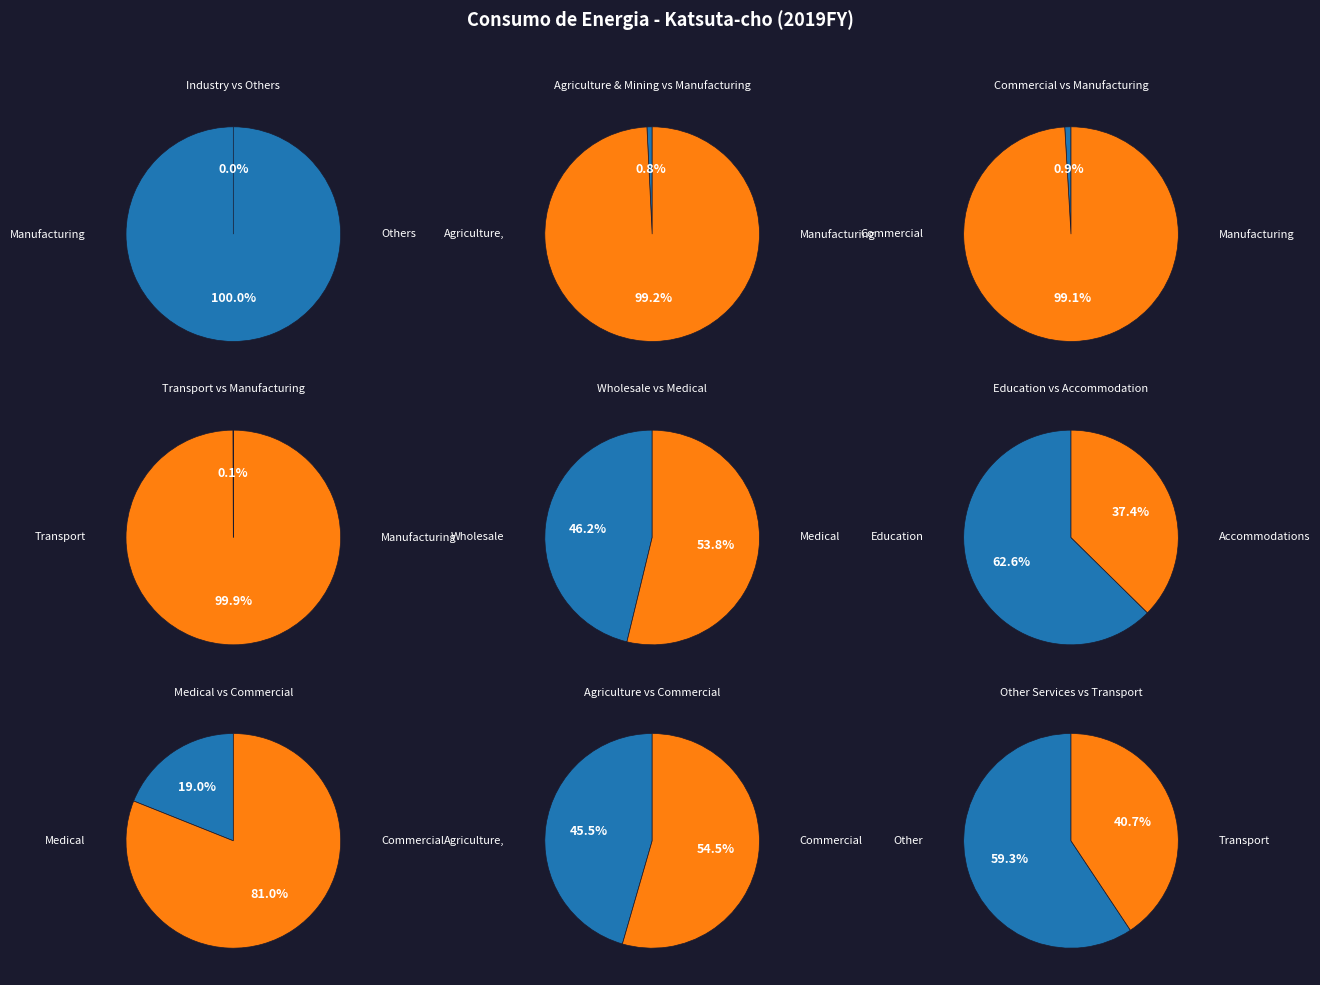

How many segments does this pie chart have?

9